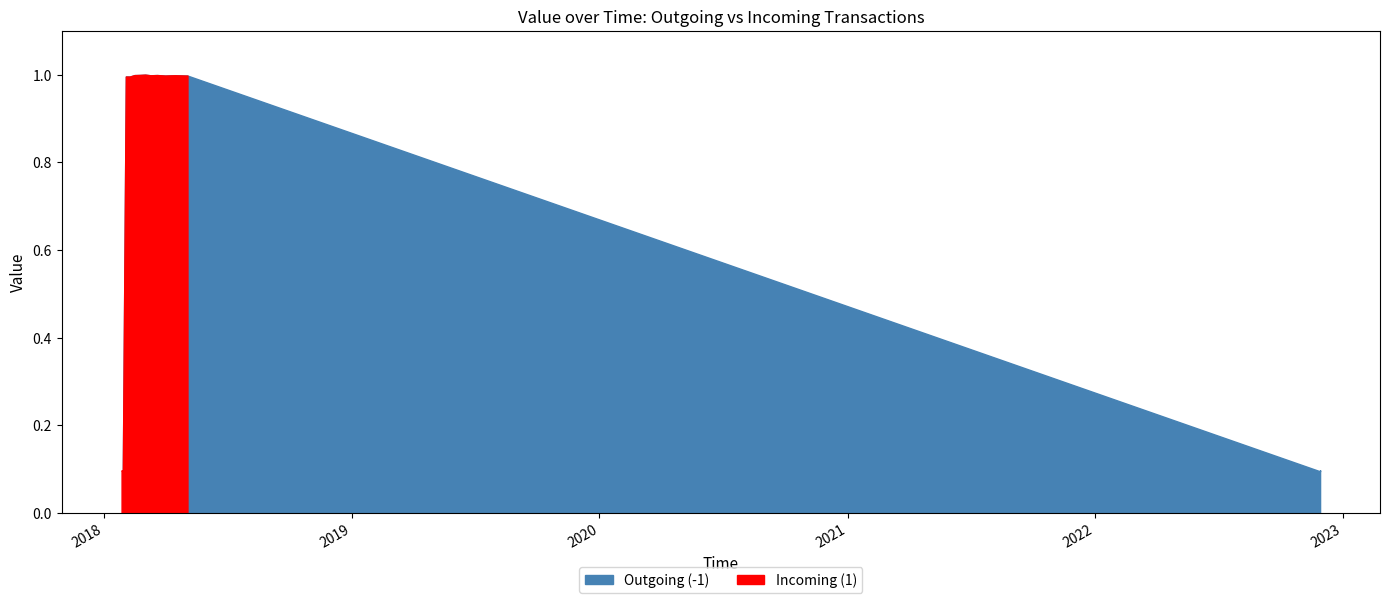

Reading right to left, list all the values displayed in this chart.

Outgoing (-1): 0.1	0.1	0.1	1.0	1.0	1.0	1.0	1.0	1.0	1.0	1.0	1.0	1.0	0.1	0.1	0.1
Incoming (1): 0.1	0.1	0.1	1.0	1.0	1.0	1.0	1.0	1.0	1.0	1.0	1.0	1.0	0.1	0.1	0.1